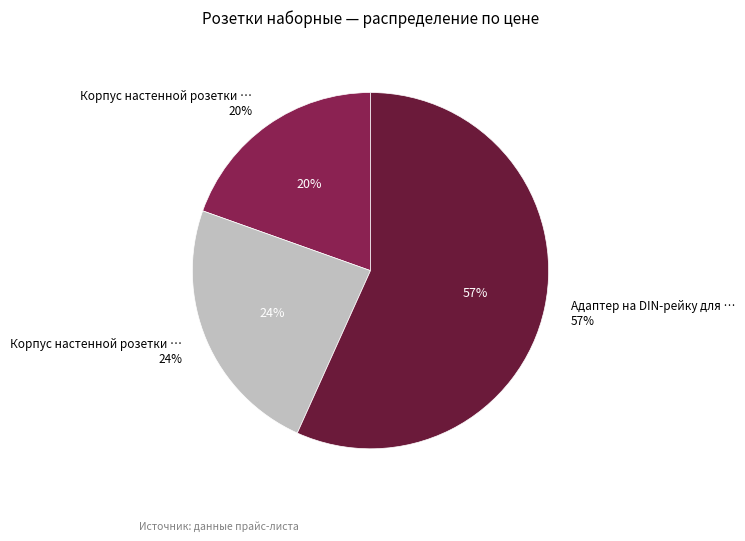

How many slices are in this pie chart?

3